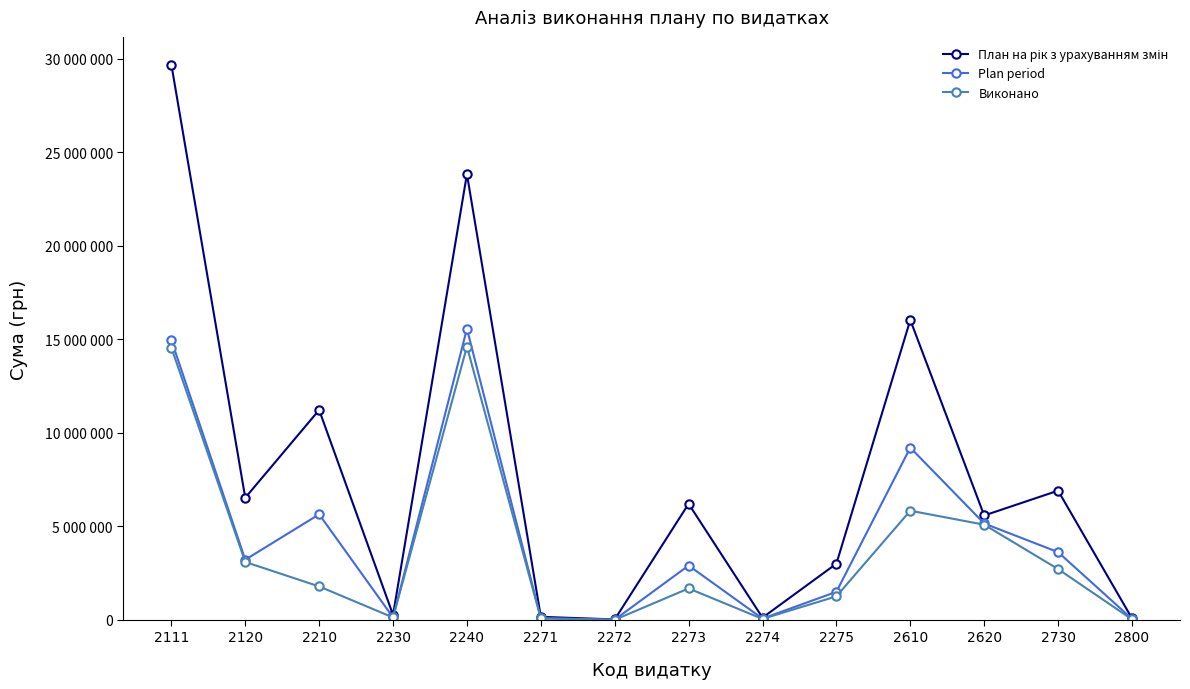

Is this an area chart (filled region under the line)?

No